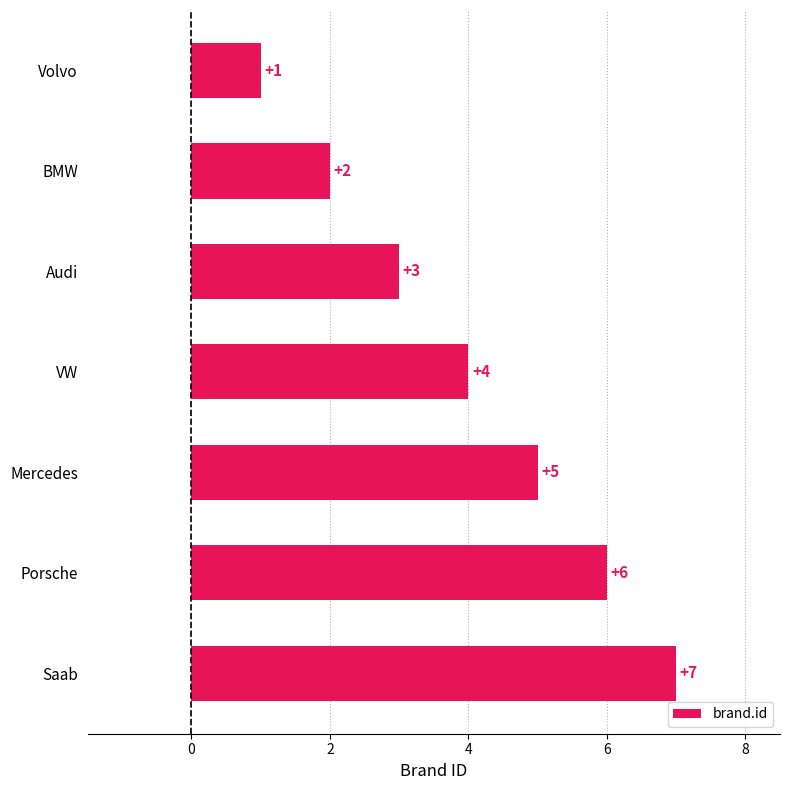

What is the label of the 6th bar from the top?

Porsche